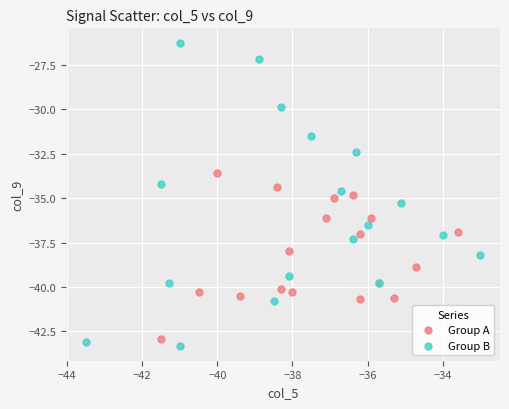

Which series has the largest Y range (max minus min)?

Group B